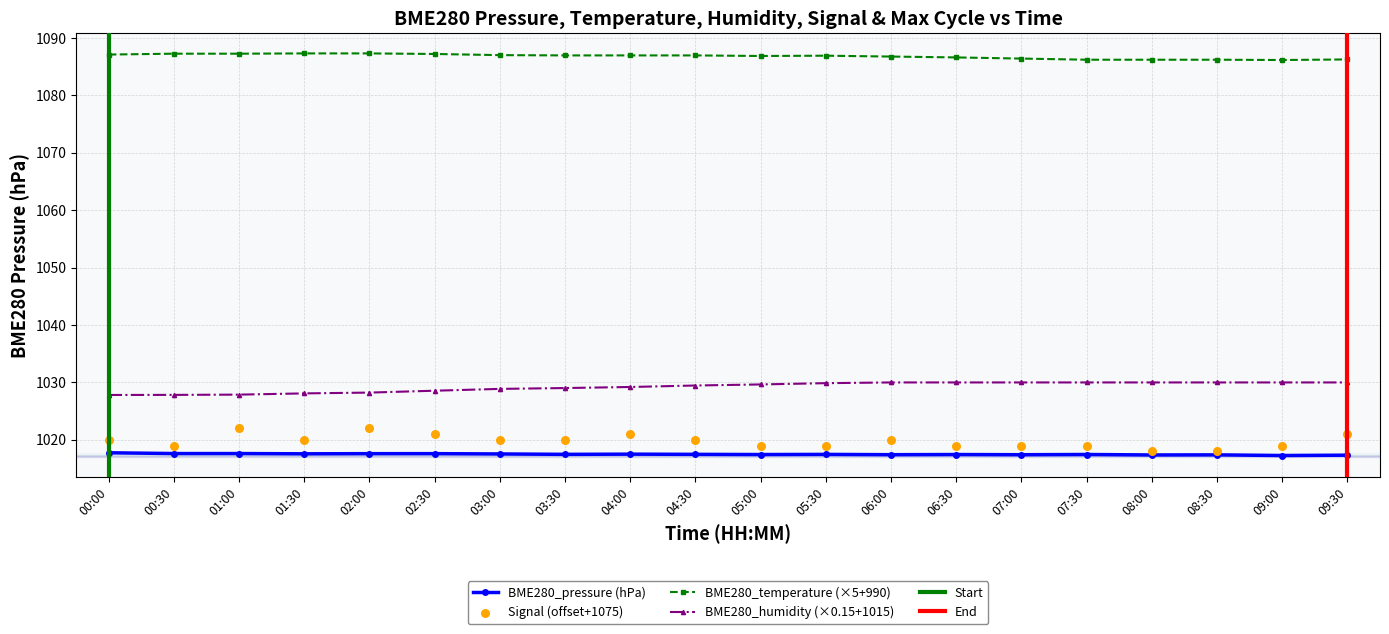

Which series reaches the maximum Y coordinate?

BME280_temperature